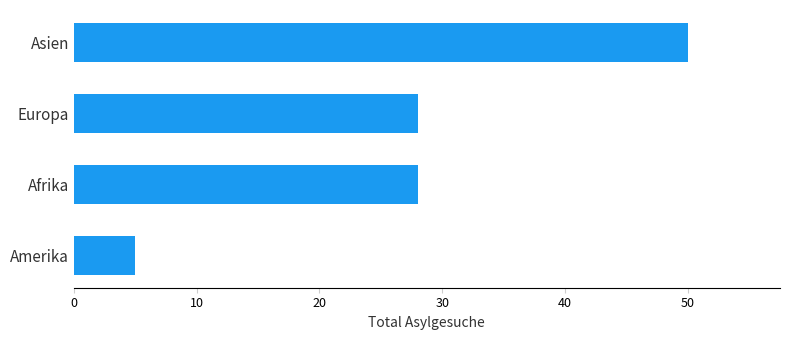

Count the number of categories in the chart.

4